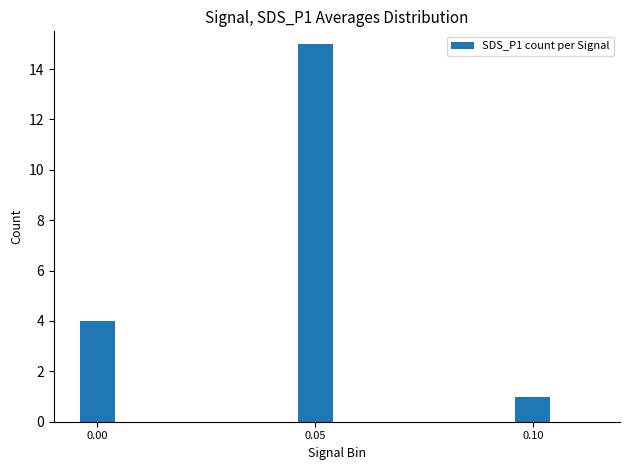

The chart shows a value of 0 at 0.10. True or false?

False